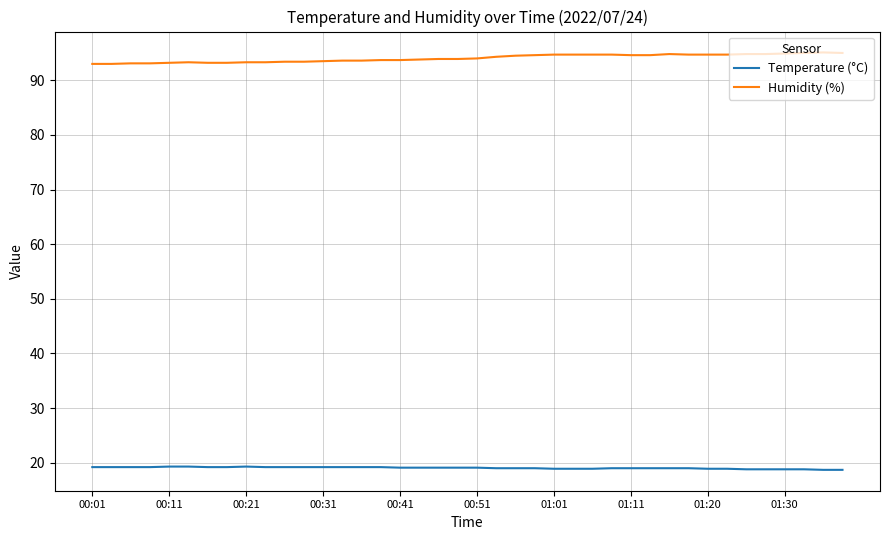

List the series in order of their peak value, highest first.

Humidity (%), Temperature (°C)